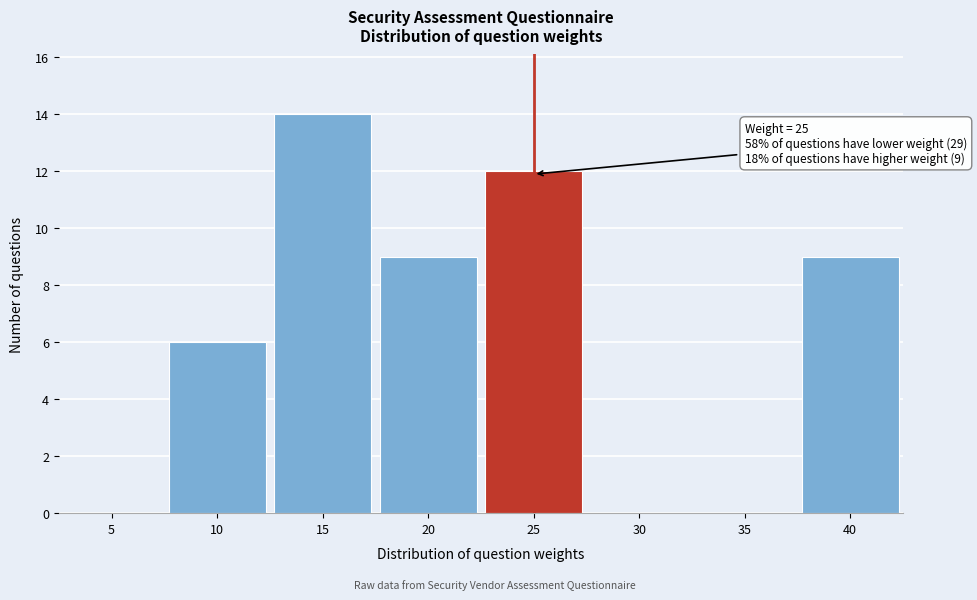

Reading left to right, extract all data points from this chart.

5=0	10=6	15=14	20=9	25=12	30=0	35=0	40=9